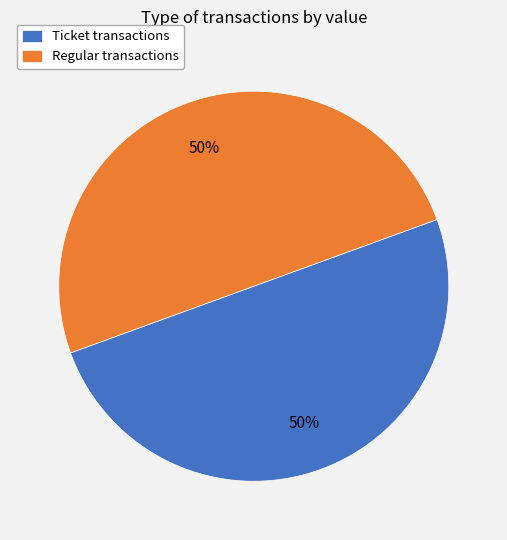

The Regular transactions slice represents 58% of the pie. True or false?

False